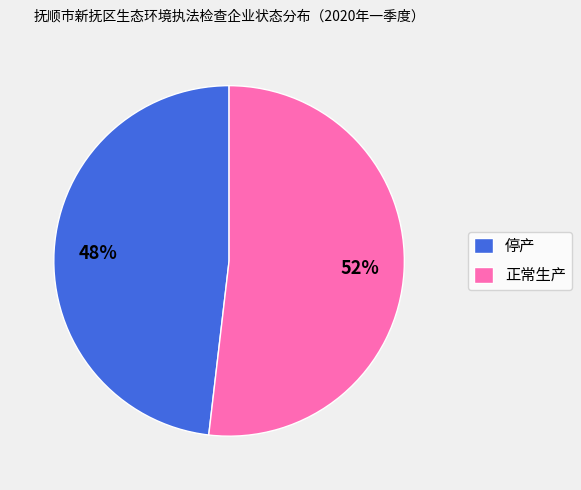

Rank the categories by value from highest to lowest.

正常生产, 停产